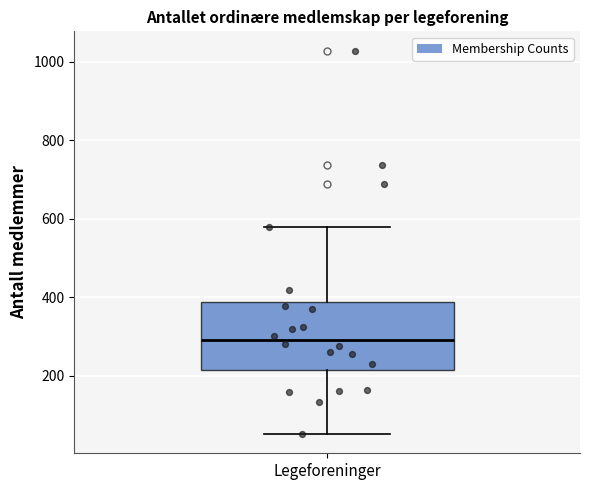

Read this box plot against the y-axis: the position of the median line, the range covered by the box, and the ends of both whiskers. The values are not printed on the chart, so give them approximately, as read against the axis.

median 300, box 220 to 380, whiskers 60 to 580